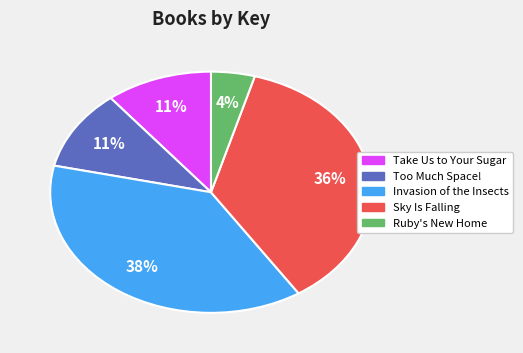

Approximately how many times larger is the value at Too Much Space! compared to Sky Is Falling?

0.3